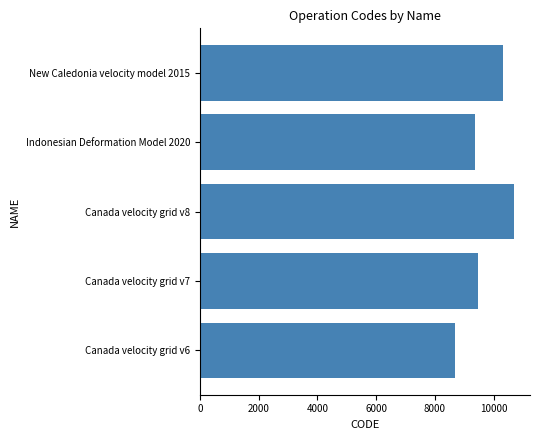

Does the chart contain any negative values?

No